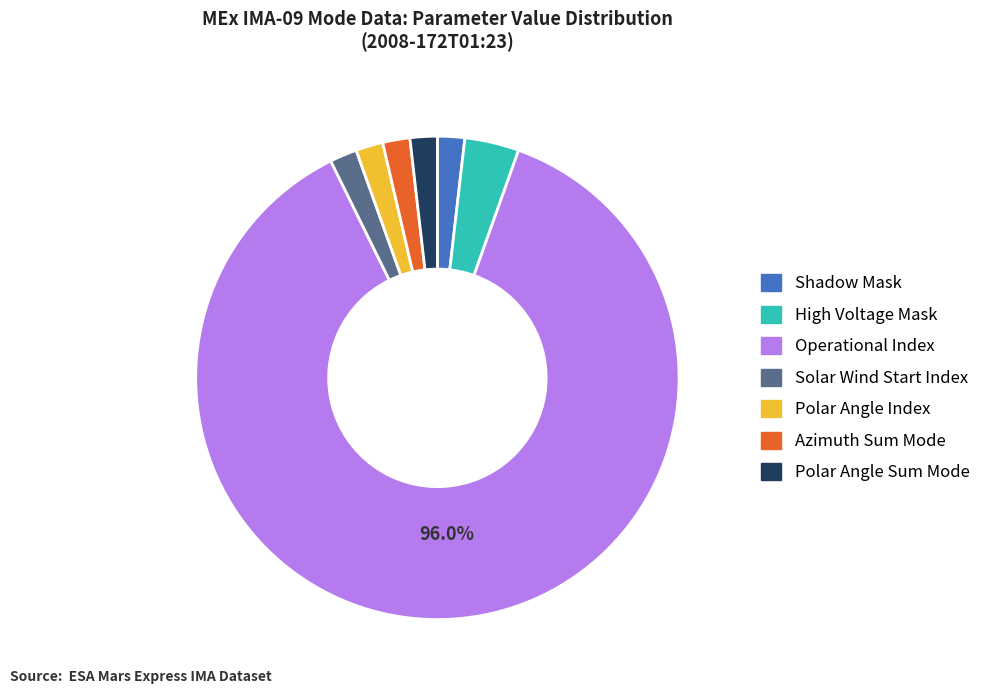

How many segments does this pie chart have?

7